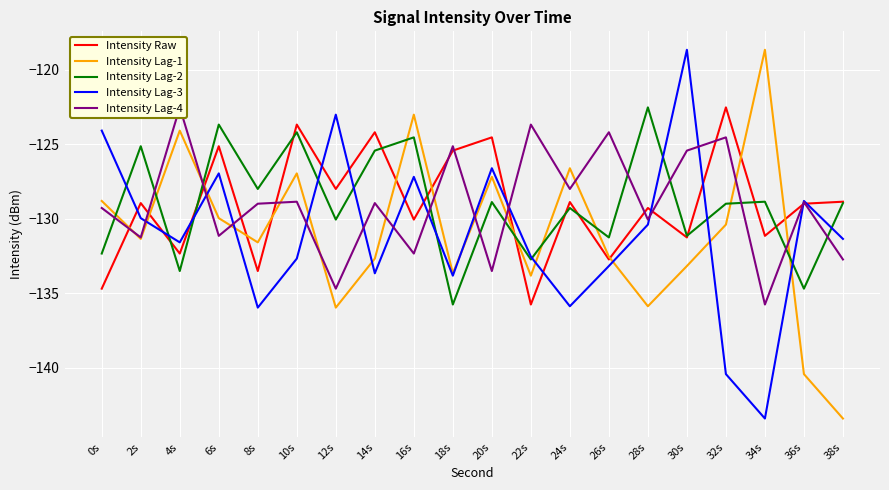

What is the total value across all series at 34s?

-657.8